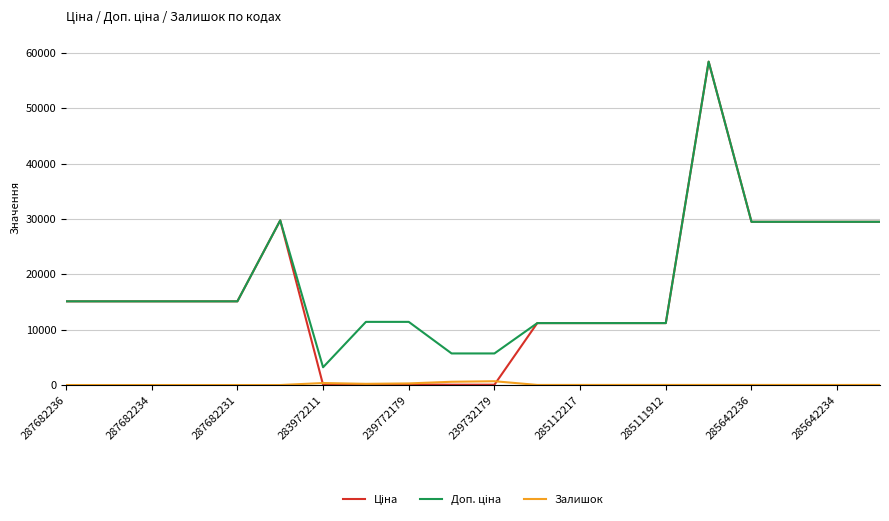

What is the maximum value shown in the chart?

58426.5